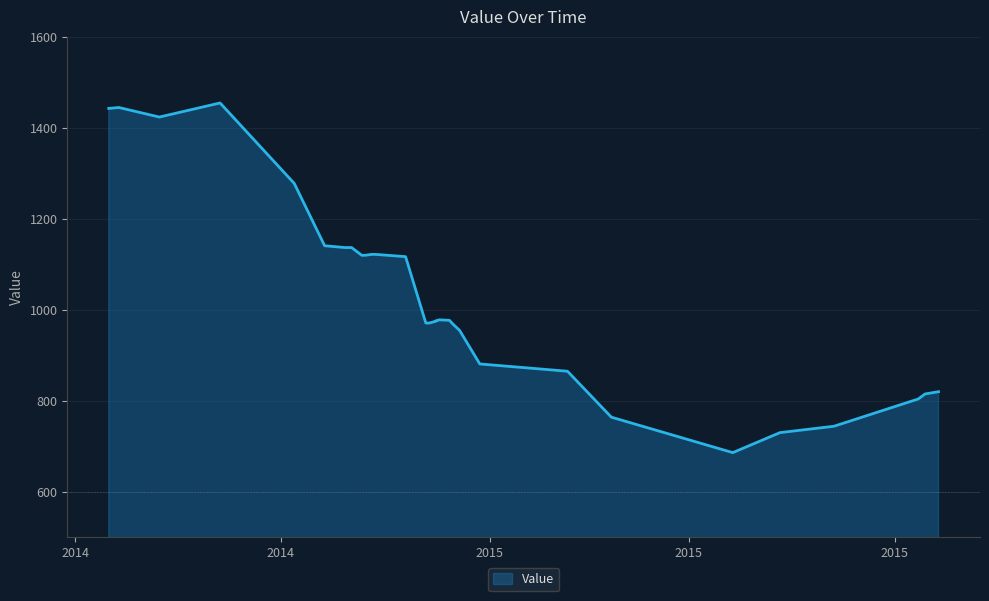

Reading left to right, transcribe all the data shown in this chart.

1443	1445	1424	1455	1278	1141	1137	1137	1120	1120	1122	1122	1117	971	971	975	976	978	977	969	955	881	865	764	686	730	744	804	815	820